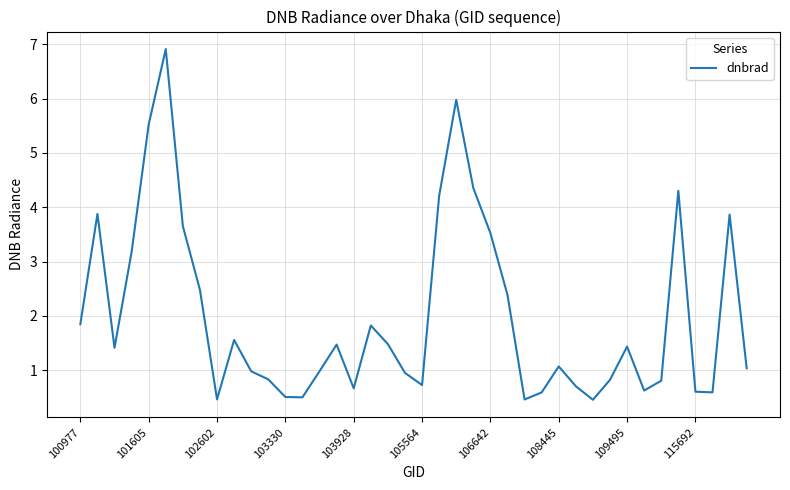

What is the greatest value displayed?

6.9